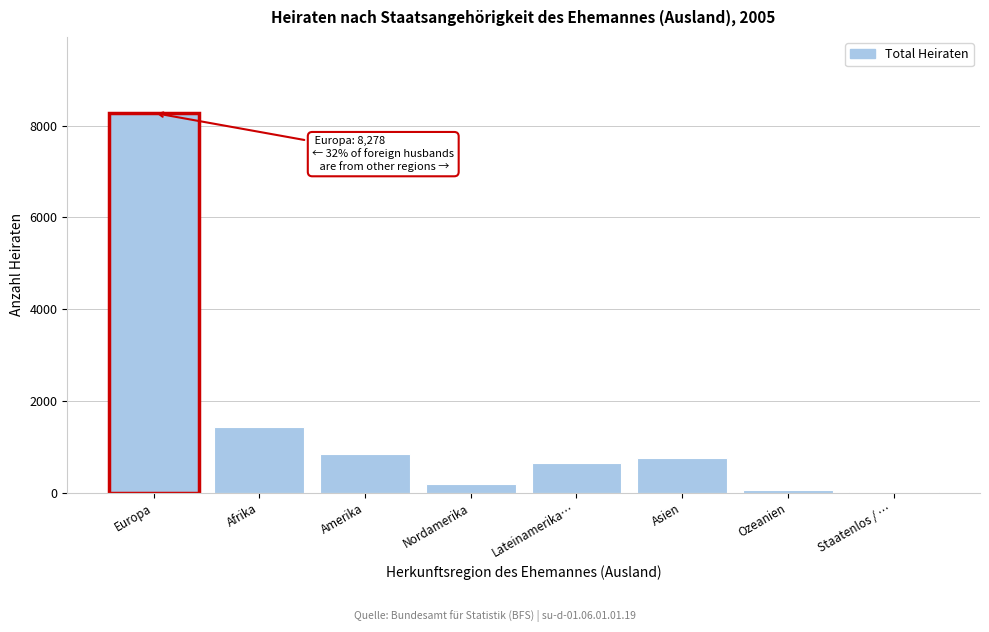

Reading left to right, what are all the values shown in this chart?

Europa=8278	Afrika=1432	Amerika=847	Nordamerika=195	Lateinamerika…=652	Asien=760	Ozeanien=56	Staatenlos / …=2